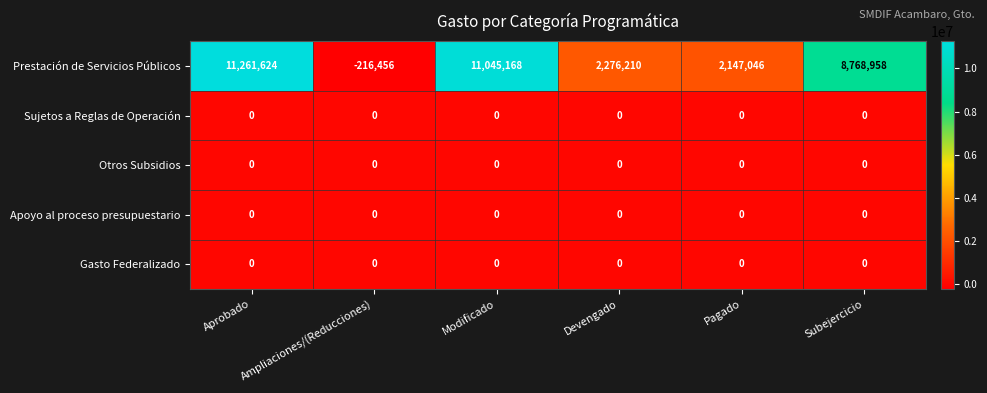

At which category is the sum across all series the highest?

Aprobado